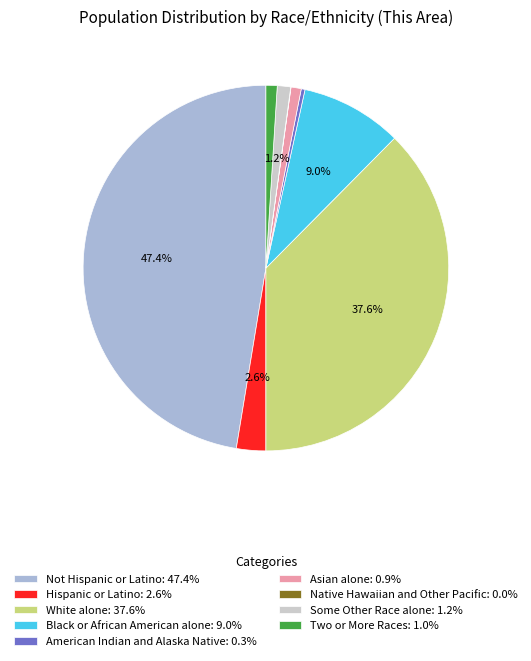

Does Black or African American alone account for over 50% of the chart?

No